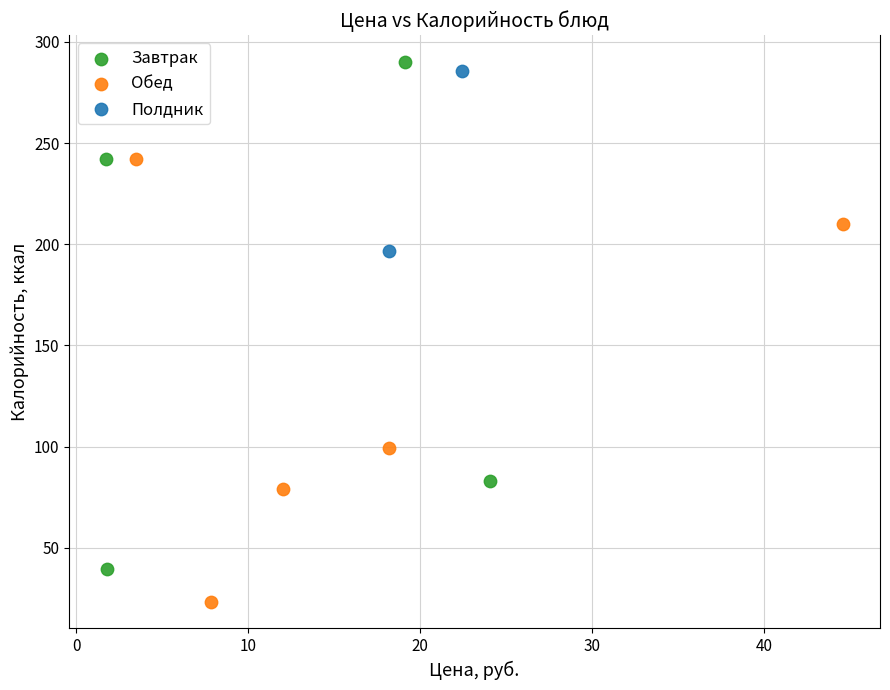

Which series has the widest spread of Y values?

Завтрак